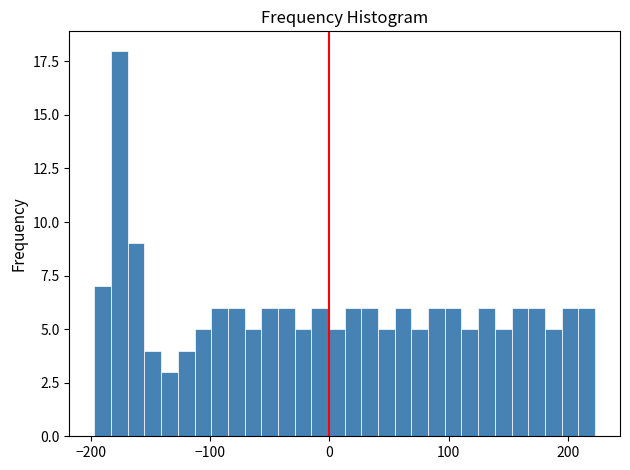

Read against the x-axis, roughly where is the centre of the tallest bar?

-180